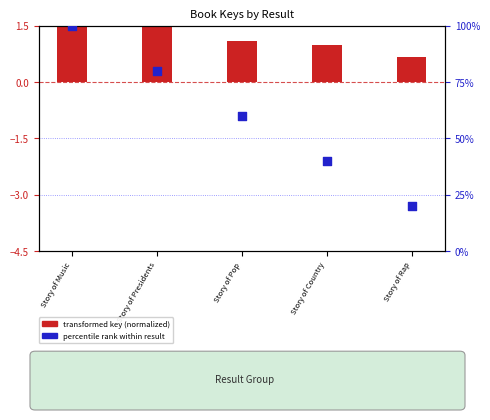

What are all the series names shown in the legend?

transformed key (normalized), percentile rank within result